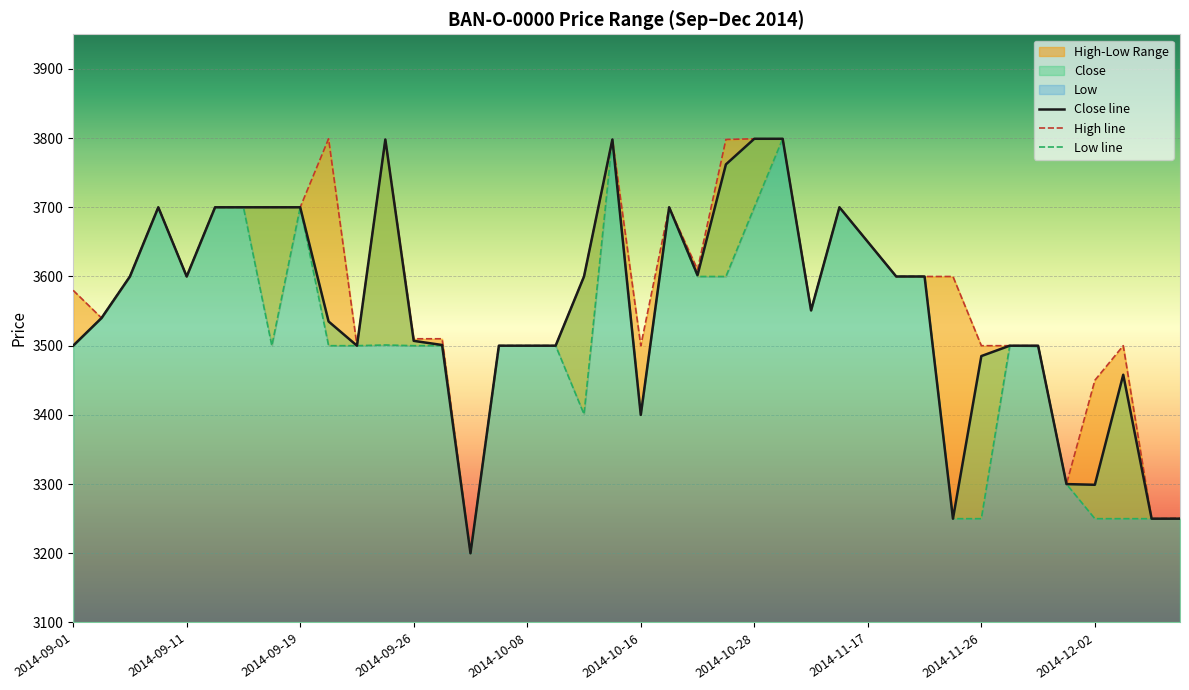

What is the label of the 4th point from the left?

2014-09-09